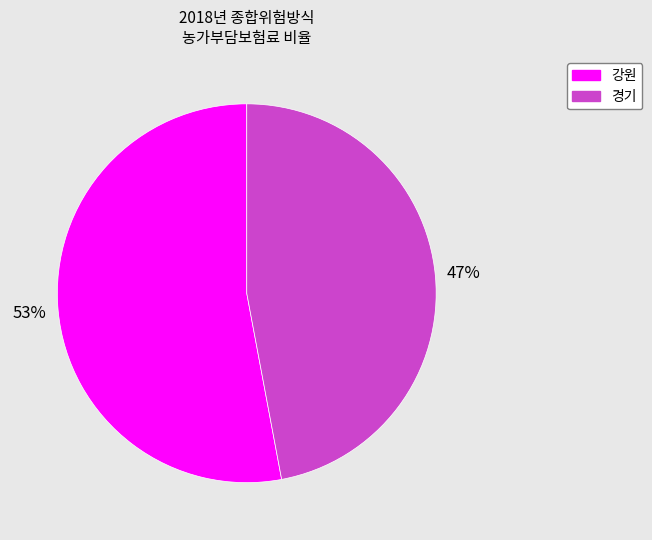

How many segments does this pie chart have?

2